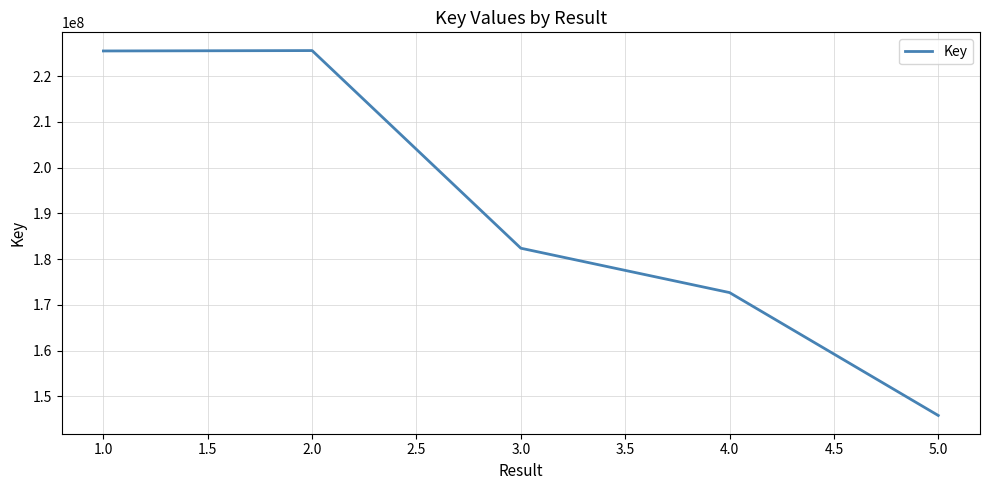

How many distinct data groups are displayed?

1